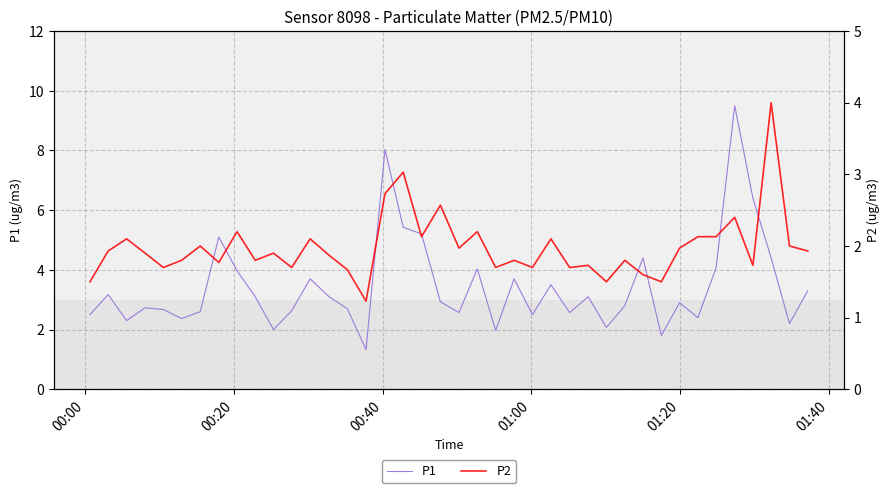

True or false: P1 and P2 cross at least once.

False